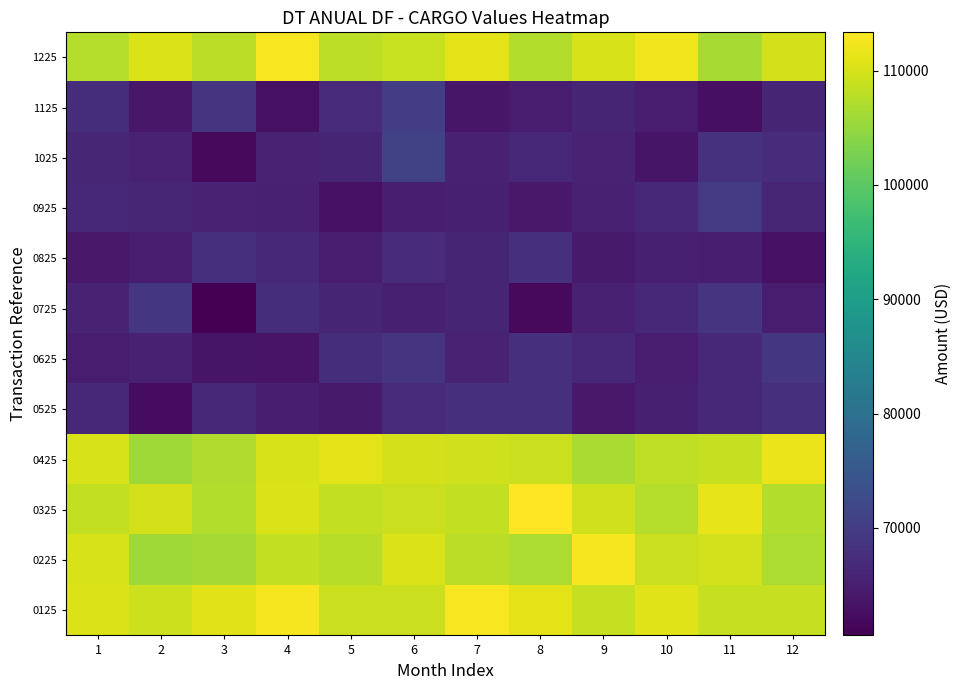

Reading left to right, extract all data points from this chart.

0125: 1=110650.6	2=109380.7	3=110952.6	4=112703.3	5=109188.9	6=109188.9	7=112815.6	8=111192.1	9=108718.3	10=110742.3	11=108730.4	12=108725.8
0225: 1=110141.4	2=105830.9	3=106207.6	4=108532.9	5=107631.8	6=110286.0	7=107841.4	8=106832.9	9=112588.8	10=109205.9	11=109792.5	12=106808.0
0325: 1=108552.2	2=109862.8	3=107339.0	4=110392.4	5=108439.7	6=109057.6	7=108437.6	8=113345.5	9=109614.0	10=107525.6	11=111286.1	12=107199.3
0425: 1=110102.8	2=105765.8	3=107028.7	4=110078.8	5=111162.0	6=110027.8	7=109453.8	8=109082.9	9=106728.1	10=108245.4	11=108763.8	12=111799.4
0525: 1=66518.6	2=62305.3	3=66479.6	4=65061.2	5=64477.6	6=67054.8	7=67893.4	8=67694.0	9=64153.0	10=65213.0	11=66493.9	12=67782.5
0625: 1=64873.1	2=65460.1	3=63618.7	4=63439.0	5=67456.5	6=68543.9	7=65687.4	8=67838.5	9=66554.7	10=64541.2	11=66554.2	12=68907.5
0725: 1=65759.7	2=68960.7	3=60591.9	4=67475.2	5=66005.5	6=65233.4	7=66014.9	8=61856.3	9=65392.1	10=66545.6	11=68787.2	12=64794.9
0825: 1=64214.4	2=64827.9	3=67662.2	4=66488.9	5=64771.9	6=66857.9	7=66025.6	8=67768.7	9=64427.3	10=65176.1	11=65047.2	12=62904.4
0925: 1=66423.6	2=66353.5	3=65841.6	4=65362.2	5=63000.7	6=64990.1	7=65146.0	8=64226.8	9=65508.8	10=66639.5	11=69603.8	12=66180.6
1025: 1=66346.5	2=65682.5	3=61993.9	4=65778.4	5=65951.9	6=70757.9	7=65446.7	8=66434.5	9=65762.0	10=63494.0	11=68117.0	12=67335.3
1125: 1=67413.5	2=64012.6	3=68637.0	4=63027.7	5=67005.1	6=70212.3	7=63850.3	8=64698.8	9=66030.7	10=64824.4	11=62730.1	12=65968.5
1225: 1=107530.3	2=110602.1	3=107816.0	4=112754.8	5=108088.4	6=109010.8	7=111281.9	8=107193.2	9=110109.8	10=112269.2	11=106439.9	12=110024.2